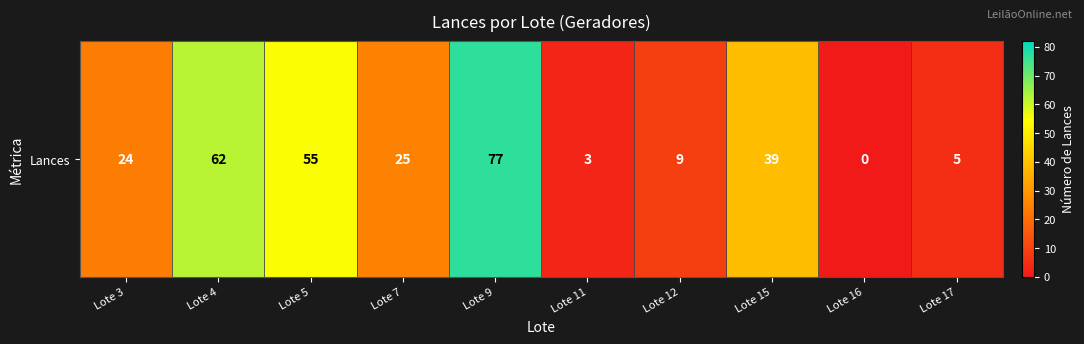

Which has a higher value, Lote 12 or Lote 5?

Lote 5